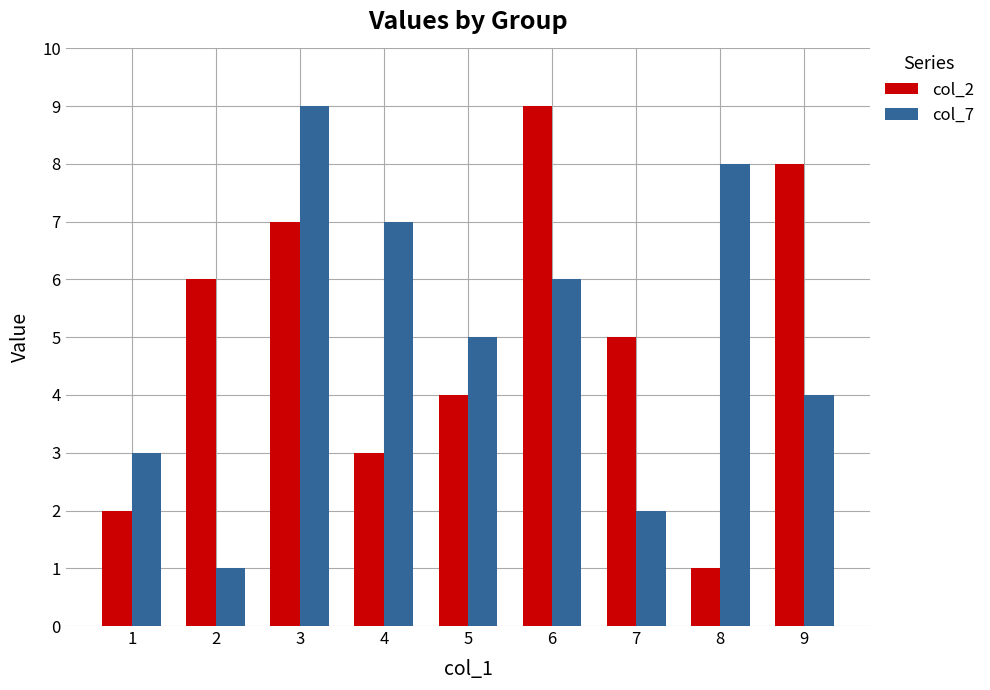

Reading right to left, what are all the values shown in this chart?

col_2: 9=8	8=1	7=5	6=9	5=4	4=3	3=7	2=6	1=2
col_7: 9=4	8=8	7=2	6=6	5=5	4=7	3=9	2=1	1=3